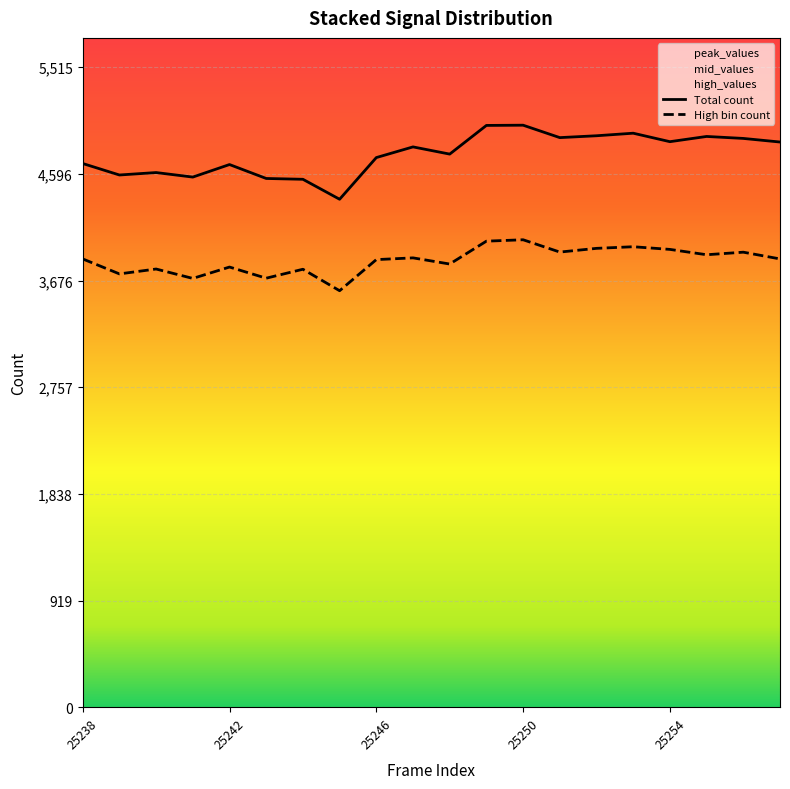

Reading left to right, list all the values displayed in this chart.

Total count: 4684	4585	4606	4567	4675	4555	4548	4376	4735	4827	4765	5012	5014	4907	4923	4945	4872	4917	4900	4869
High bin count: 3862	3733	3775	3694	3792	3696	3773	3588	3856	3871	3818	4015	4027	3921	3953	3967	3944	3898	3920	3862